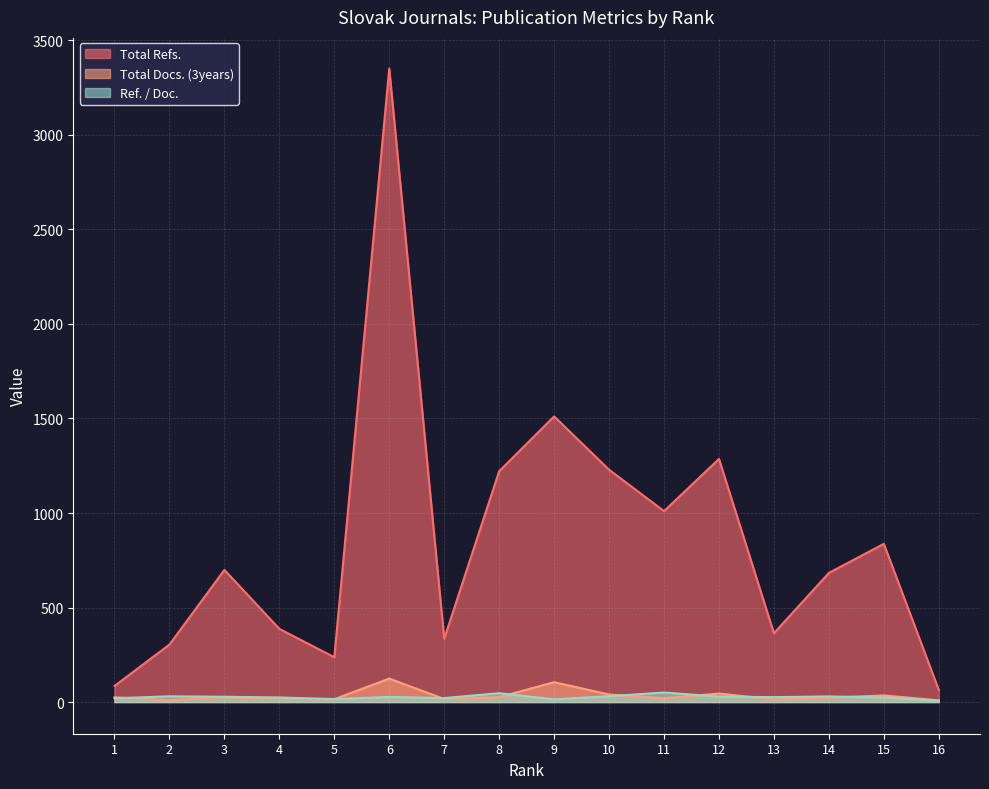

What is the lowest value of the Total Refs. series?

64.0